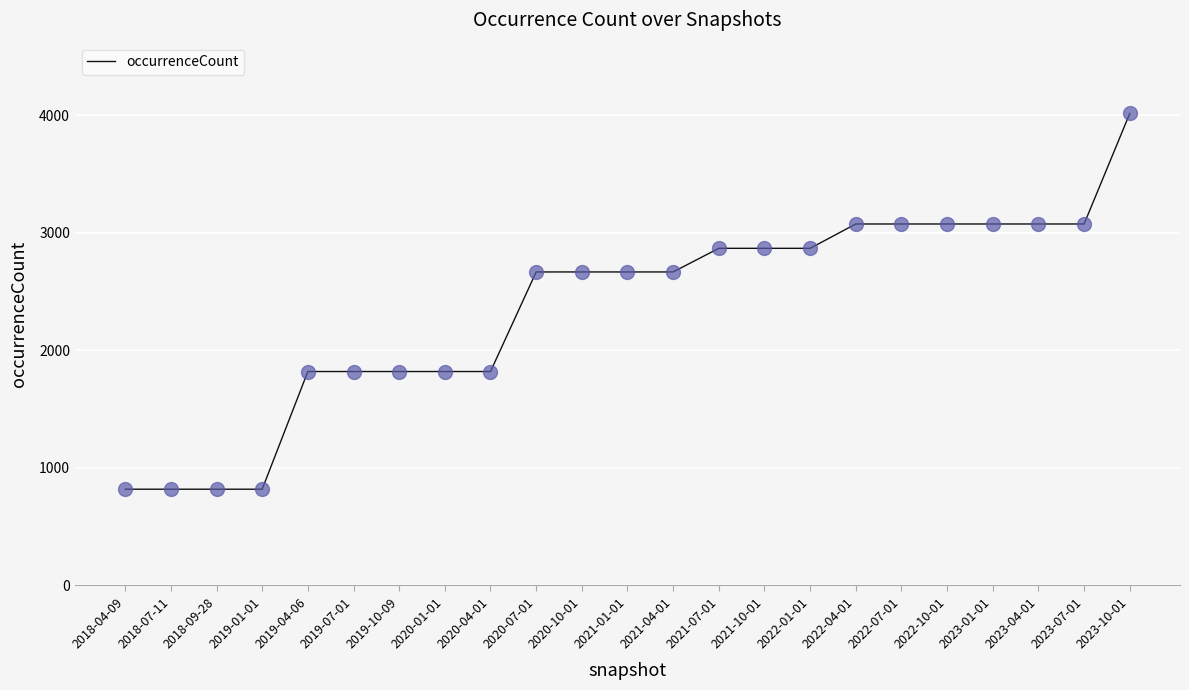

Approximately how many times larger is the value at 2022-04-01 compared to 2022-07-01?

1.0